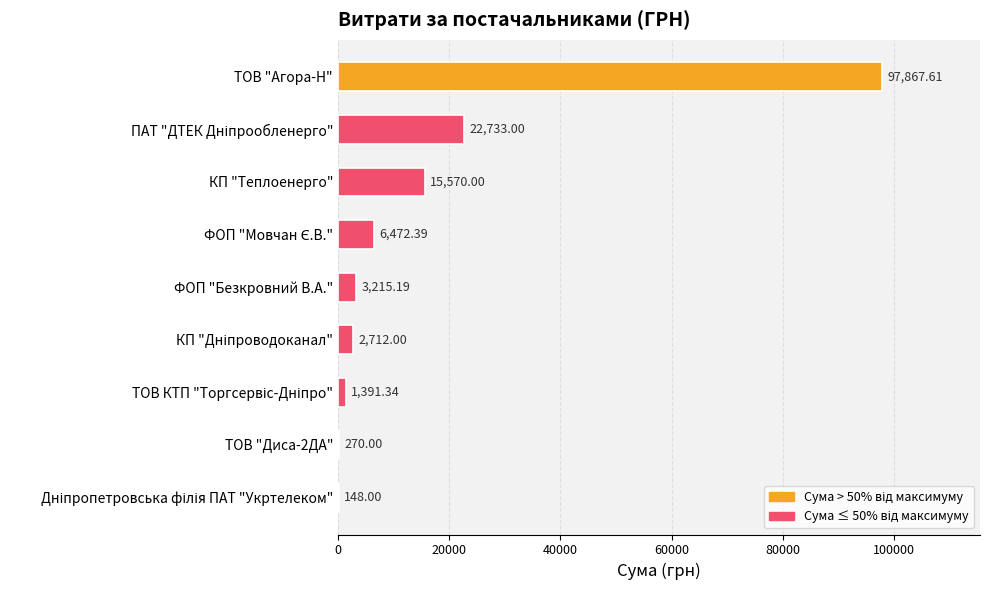

What is the sum of all values?

150379.5